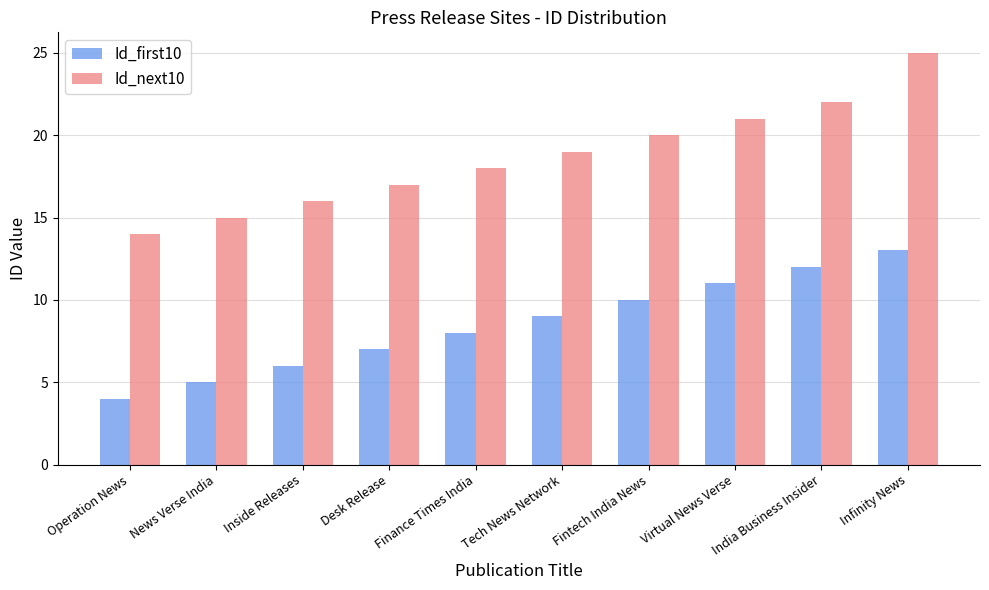

What is the sum of the Id_first10 values at India Business Insider and Desk Release?

19